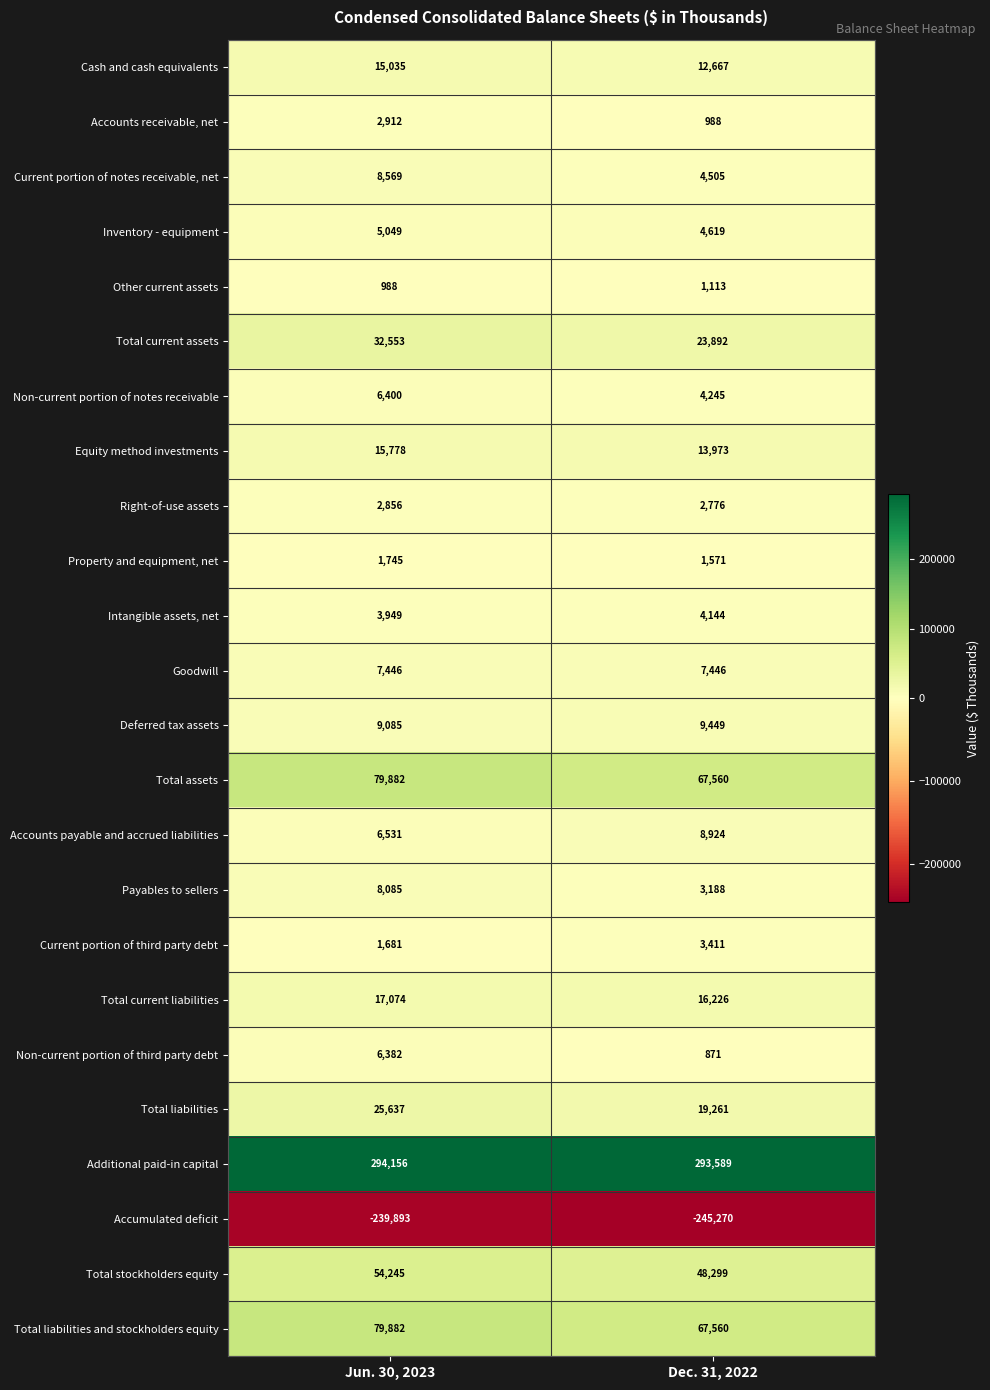

What value does the Current portion of notes receivable, net series have at Jun. 30, 2023, to the nearest 50?

8550